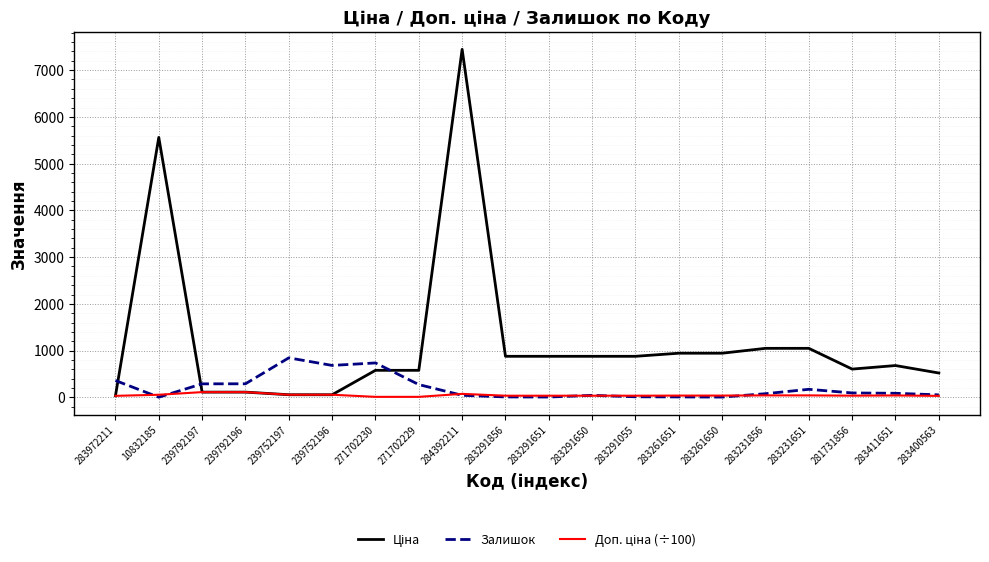

At which category is the sum across all series the highest?

284392211